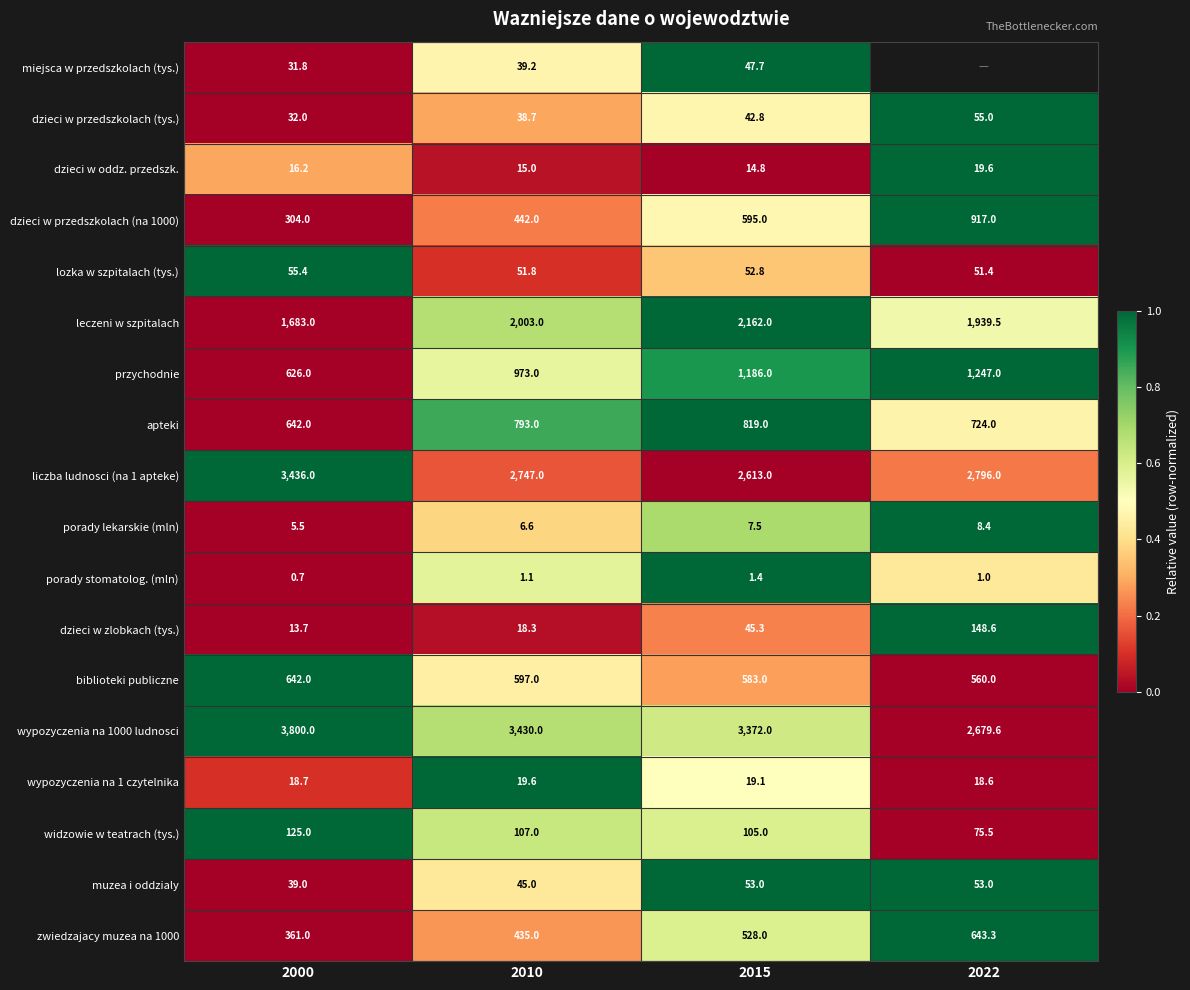

True or false: dzieci w przedszkolach (na 1000) has a value of 226.3 at 2022.

False